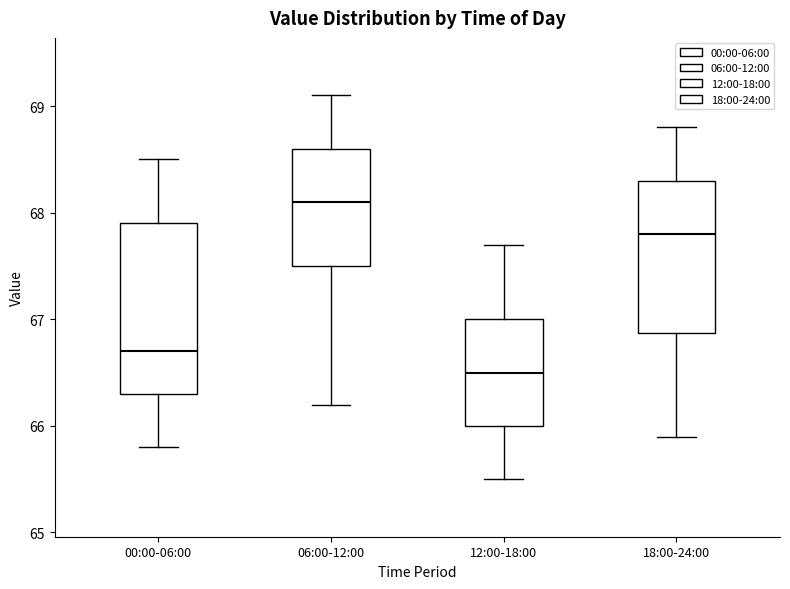

Where does the upper whisker of the box for 06:00-12:00 end on the y-axis? The values are not printed on the chart, so give them approximately, as read against the axis.

69.1